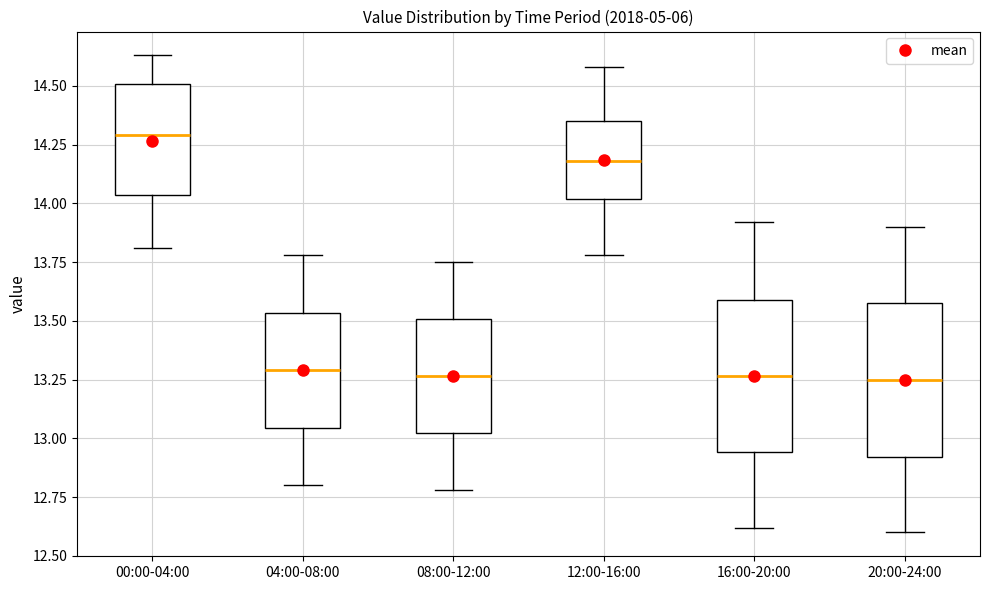

Reading left to right, transcribe this box plot: for each box, give where its median line is, the range the box spans, and where its two whiskers end, as read against the y-axis. The values are not printed on the chart, so give them approximately, as read against the axis.

00:00-04:00: median 14.30, box 14.05 to 14.50, whiskers 13.80 to 14.65
04:00-08:00: median 13.30, box 13.05 to 13.55, whiskers 12.80 to 13.80
08:00-12:00: median 13.25, box 13.00 to 13.50, whiskers 12.80 to 13.75
12:00-16:00: median 14.20, box 14.00 to 14.35, whiskers 13.80 to 14.60
16:00-20:00: median 13.25, box 12.95 to 13.60, whiskers 12.60 to 13.90
20:00-24:00: median 13.25, box 12.90 to 13.60, whiskers 12.60 to 13.90